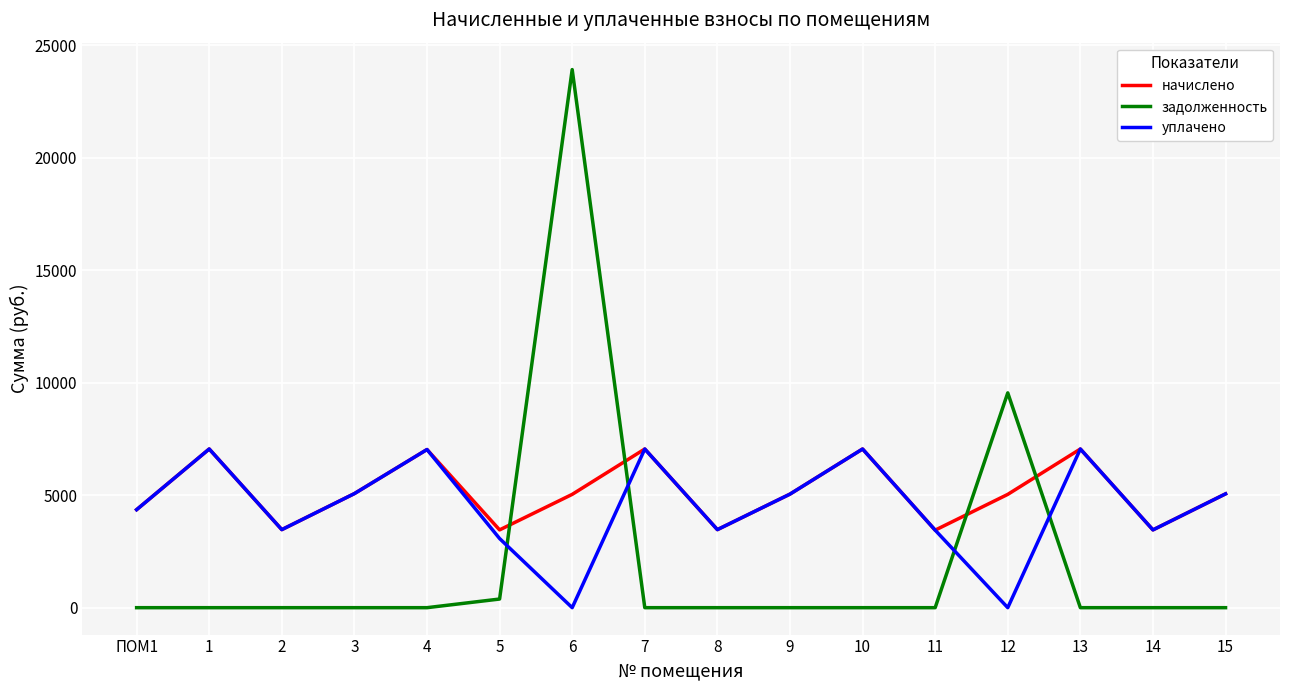

What is the sum of the уплачено values at 10 and 8?

10517.8